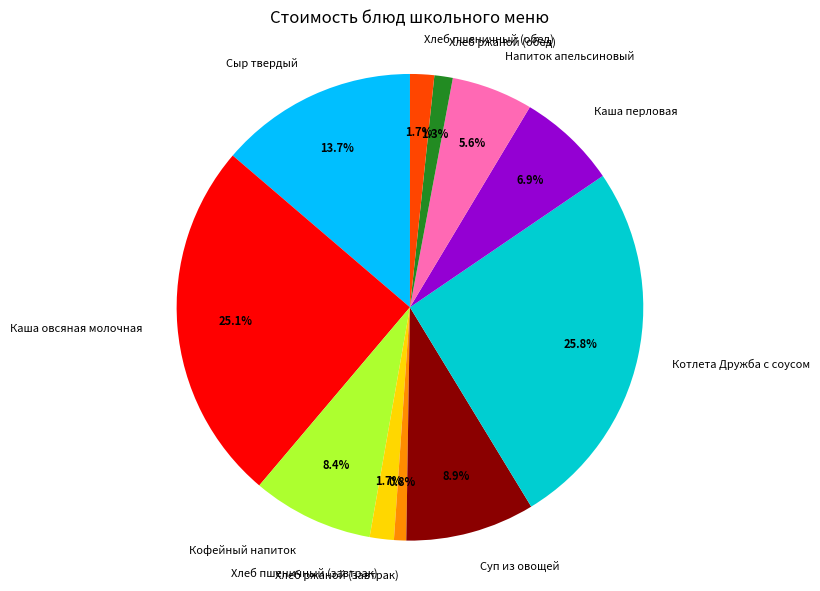

What is the ratio of the value at Каша перловая to the value at Кофейный напиток?

0.8